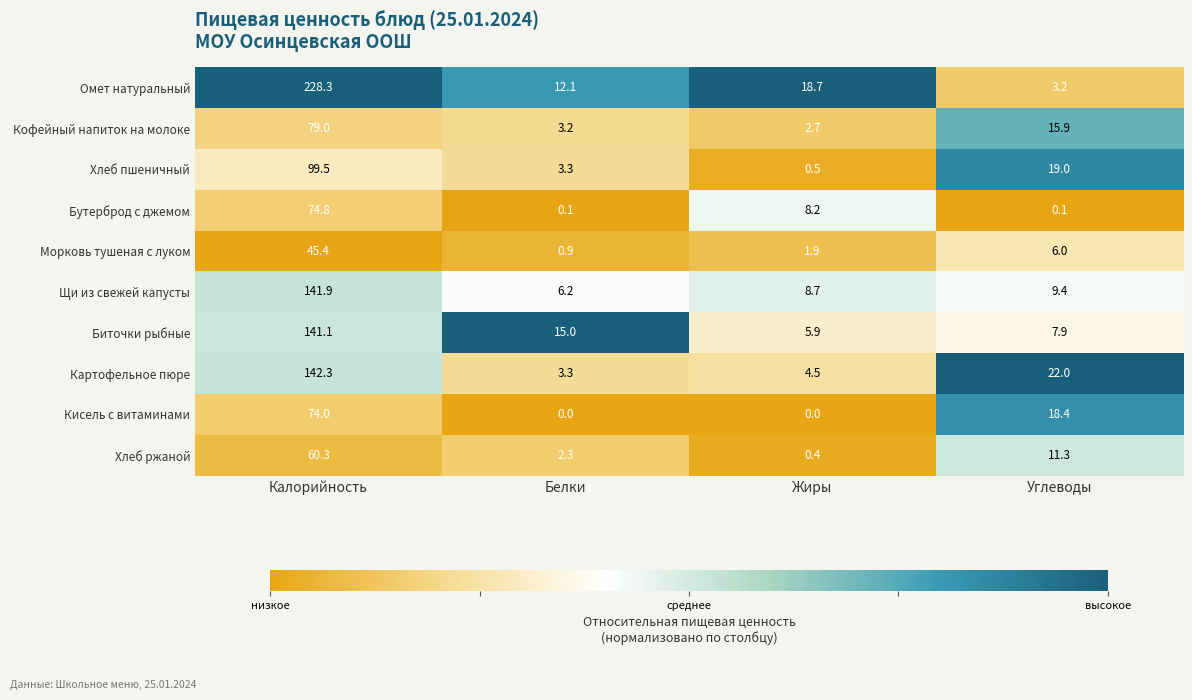

The Щи из свежей капусты series shows 9.4 at Углеводы. True or false?

True